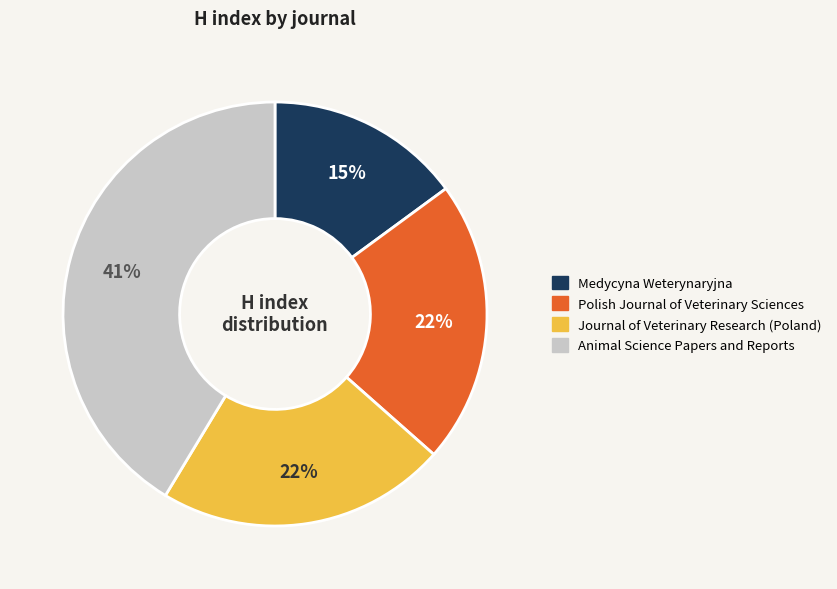

What percentage is the Medycyna Weterynaryjna slice, to the nearest percent?

15%